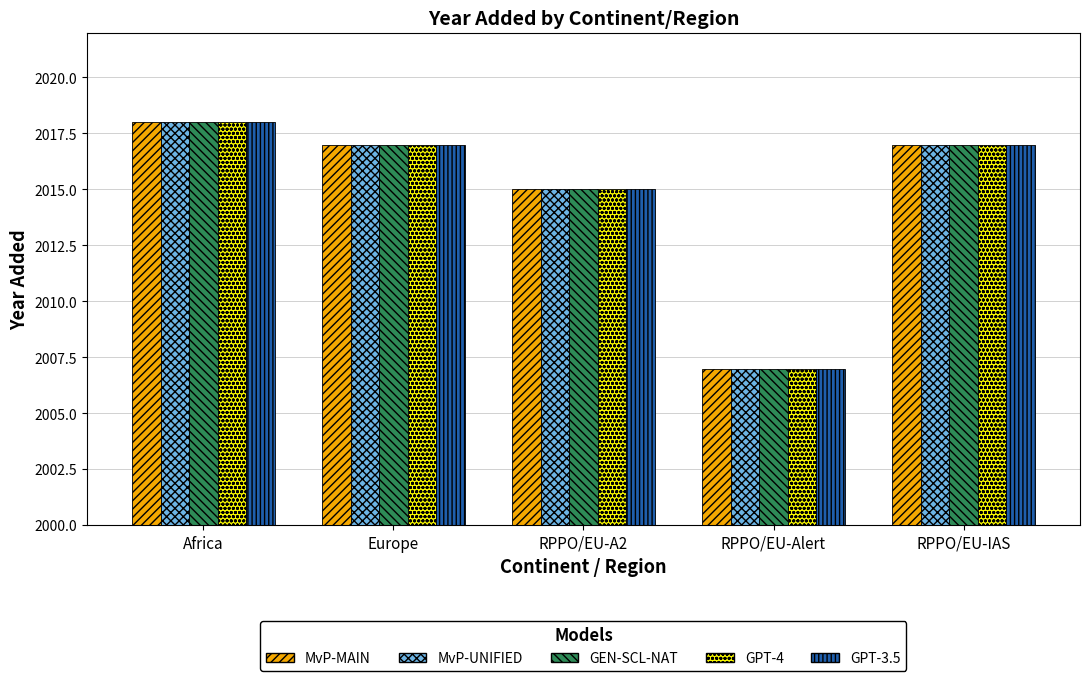

What is the total value across all series at RPPO/EU-IAS?

10085